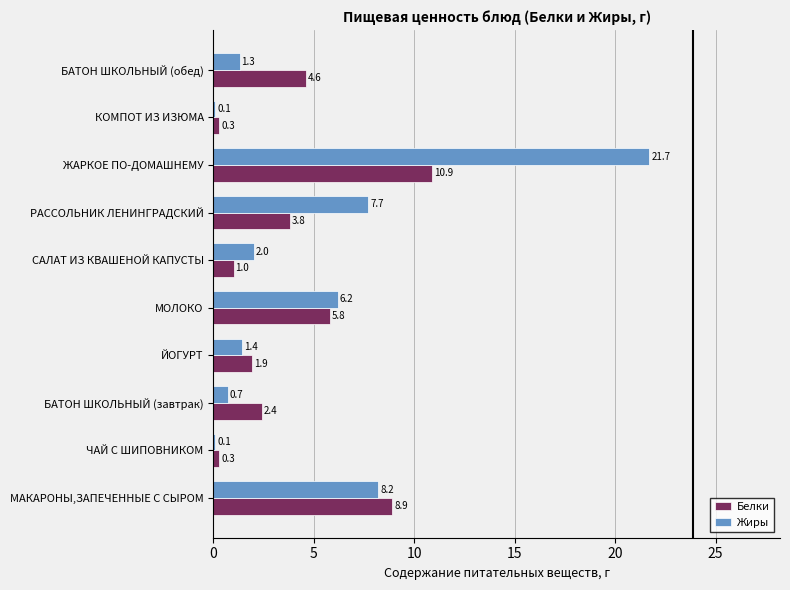

Which category has the highest value in the Белки series?

ЖАРКОЕ ПО-ДОМАШНЕМУ